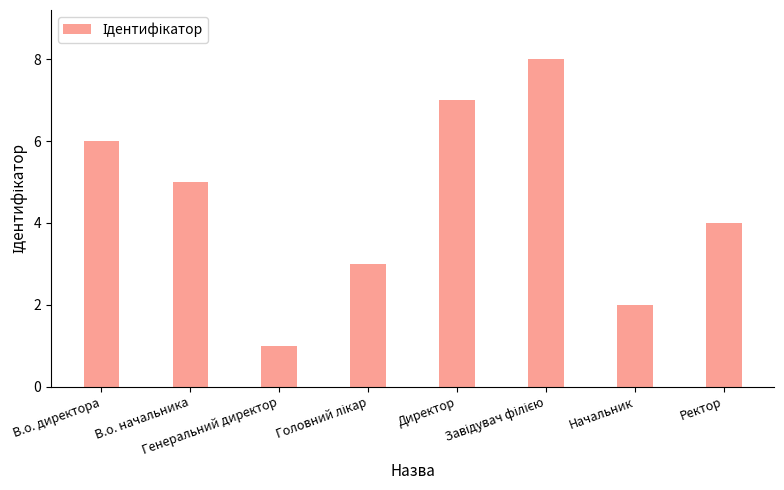

At which category does the chart reach its minimum across all series?

Генеральний директор